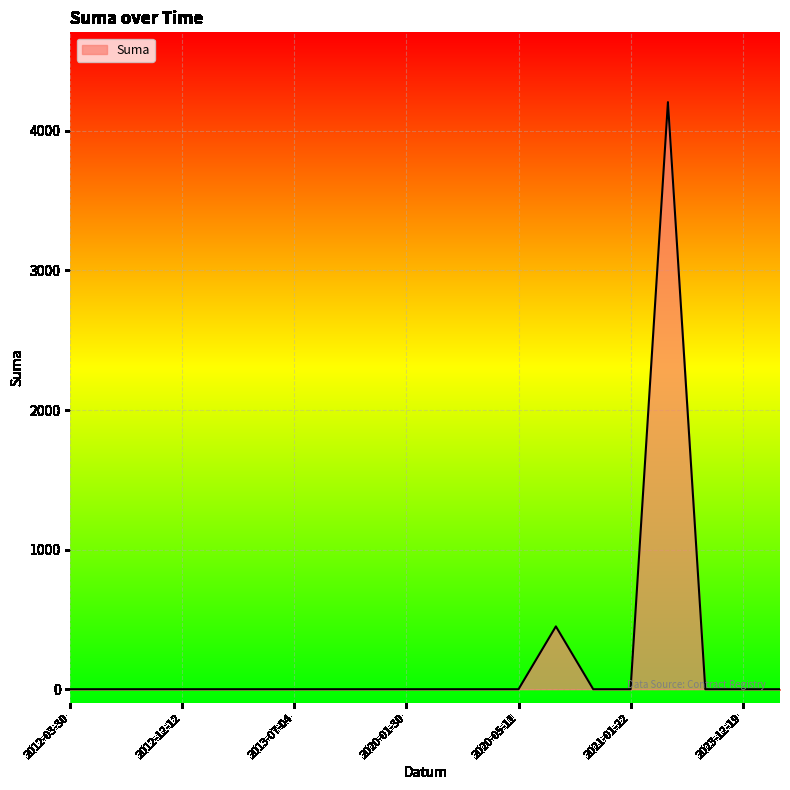

What is the greatest value displayed?

4206